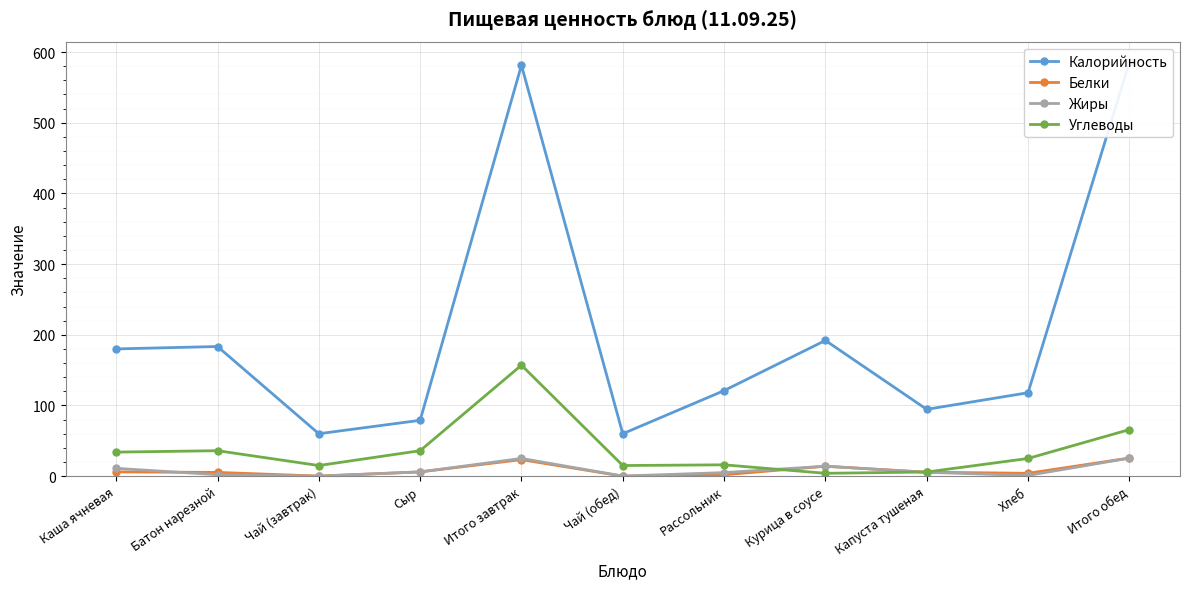

Reading left to right, transcribe all the data shown in this chart.

Калорийность: Каша ячневая=180.0	Батон нарезной=183.4	Чай (завтрак)=60.0	Сыр=79.0	Итого завтрак=581.4	Чай (обед)=60.0	Рассольник=121.0	Курица в соусе=192.0	Капуста тушеная=94.5	Хлеб=118.0	Итого обед=585.5
Белки: Каша ячневая=6.0	Батон нарезной=5.2	Чай (завтрак)=0.1	Сыр=6.0	Итого завтрак=23.4	Чай (обед)=0.0	Рассольник=2.0	Курица в соусе=14.0	Капуста тушеная=5.5	Хлеб=4.0	Итого обед=25.6
Жиры: Каша ячневая=11.0	Батон нарезной=2.0	Чай (завтрак)=0.0	Сыр=6.0	Итого завтрак=25.0	Чай (обед)=0.1	Рассольник=5.0	Курица в соусе=14.0	Капуста тушеная=5.4	Хлеб=1.0	Итого обед=25.5
Углеводы: Каша ячневая=34.0	Батон нарезной=36.0	Чай (завтрак)=15.0	Сыр=36.0	Итого завтрак=157.0	Чай (обед)=15.0	Рассольник=16.0	Курица в соусе=4.0	Капуста тушеная=5.8	Хлеб=25.0	Итого обед=65.8